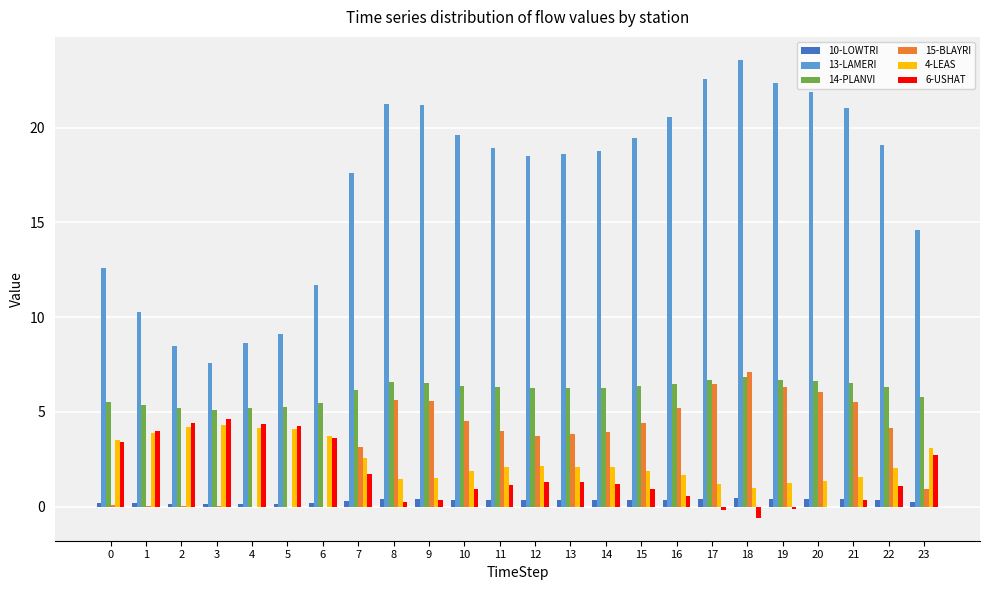

True or false: 14-PLANVI has a value of 9.1 at 7.

False